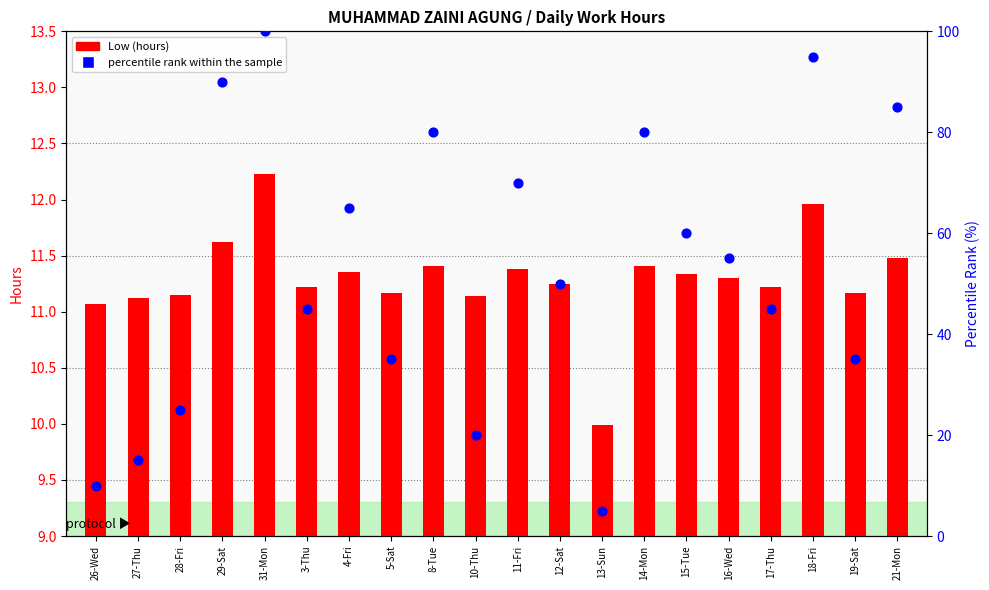

What are all the series names shown in the legend?

Low (hours), percentile rank within the sample